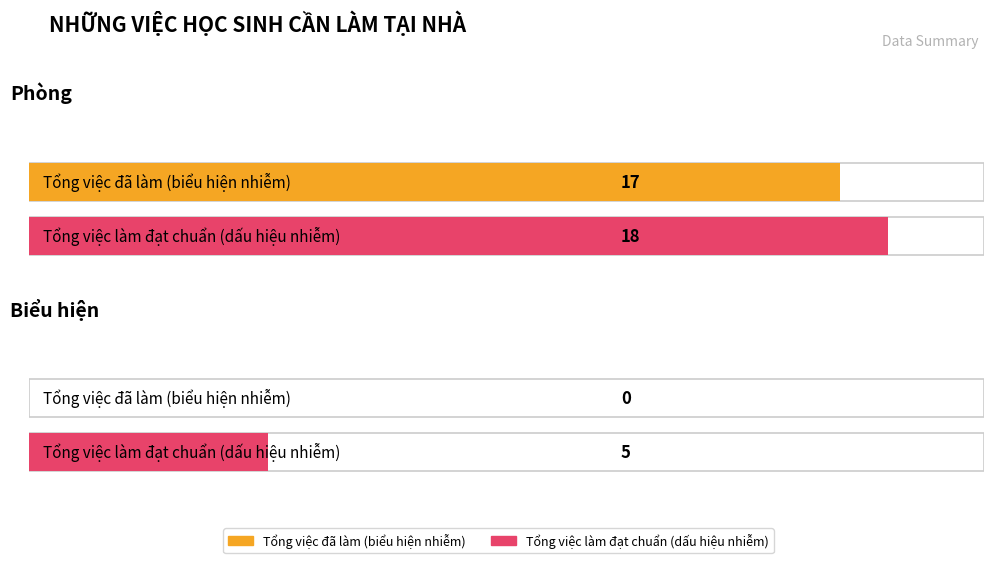

What are all the series names shown in the legend?

Tổng việc đã làm (biểu hiện nhiễm), Tổng việc làm đạt chuẩn (dấu hiệu nhiễm)